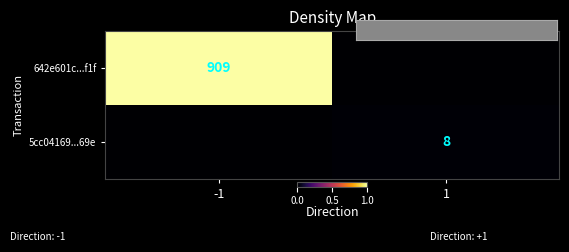

List the series in order of their overall mean, highest first.

642e601c...f1f, 5cc04169...69e